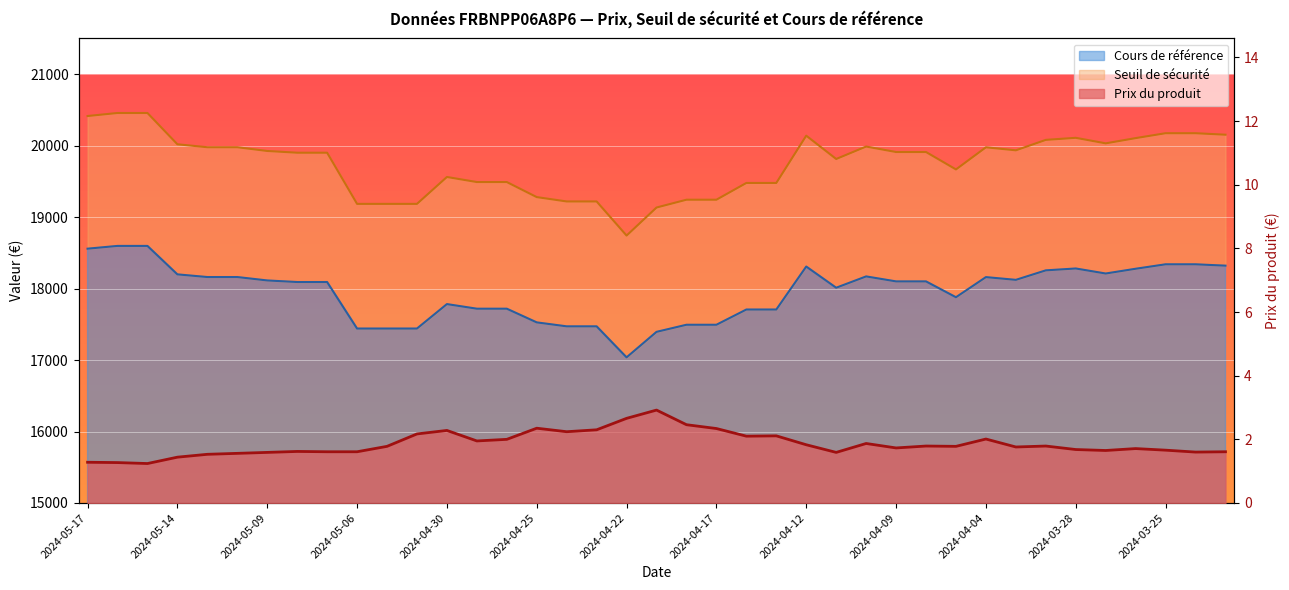

True or false: Cours de référence and Prix du produit cross at least once.

False